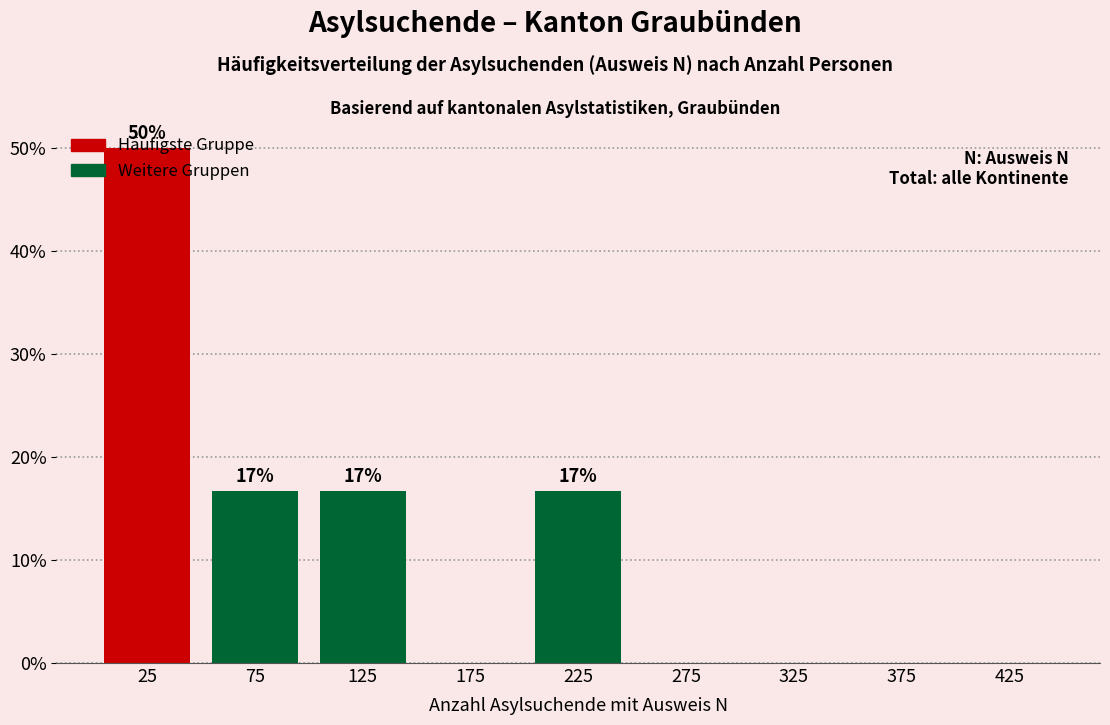

Over which range of the x-axis is the bar tallest?

0 to 50